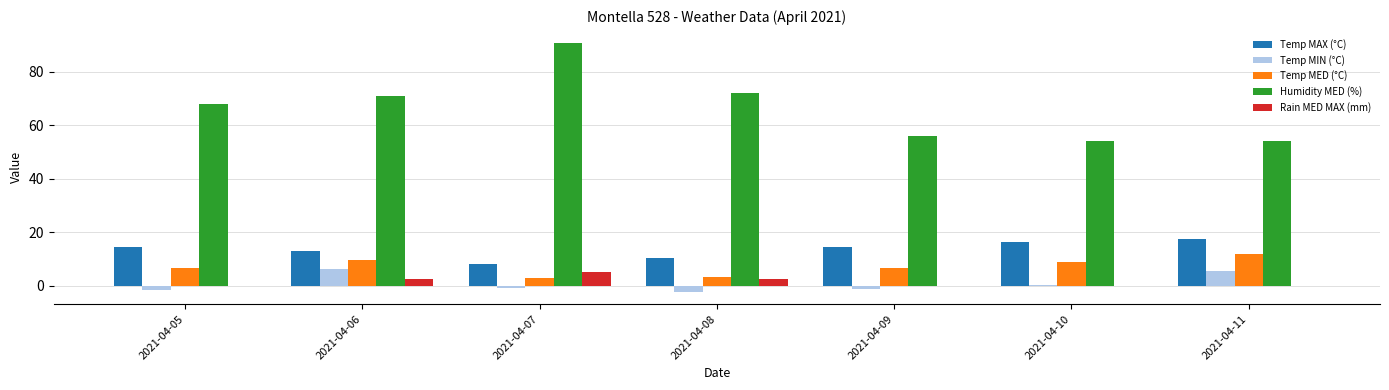

True or false: Humidity MED (%) has a value of 114.3 at 2021-04-08.

False